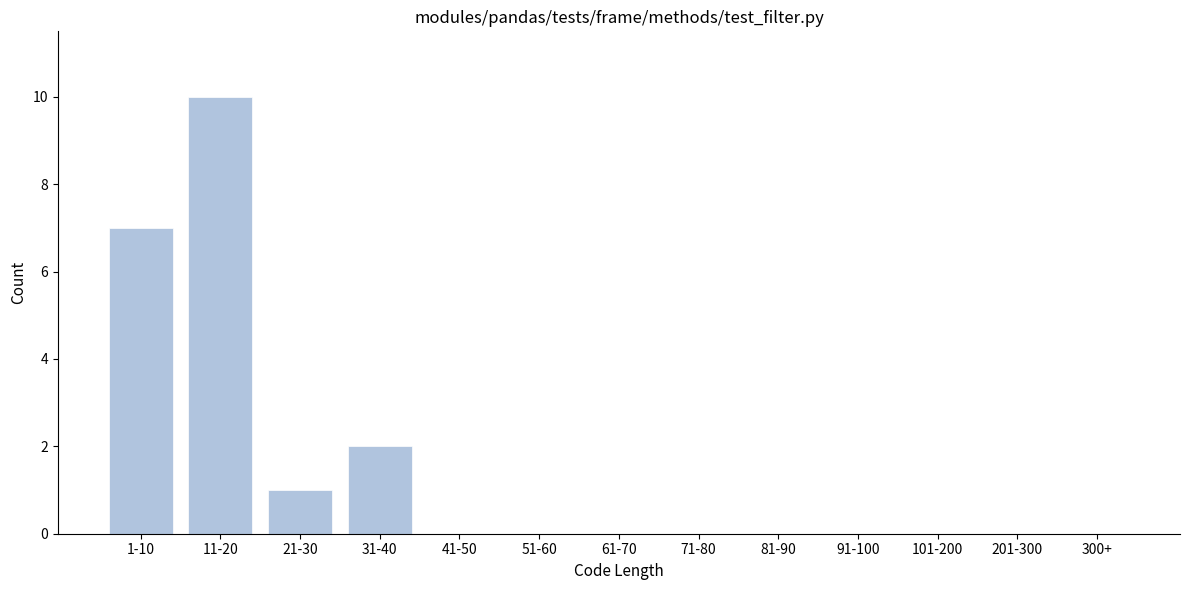

Reading left to right, what are all the values shown in this chart?

1-10=7	11-20=10	21-30=1	31-40=2	41-50=0	51-60=0	61-70=0	71-80=0	81-90=0	91-100=0	101-200=0	201-300=0	300+=0